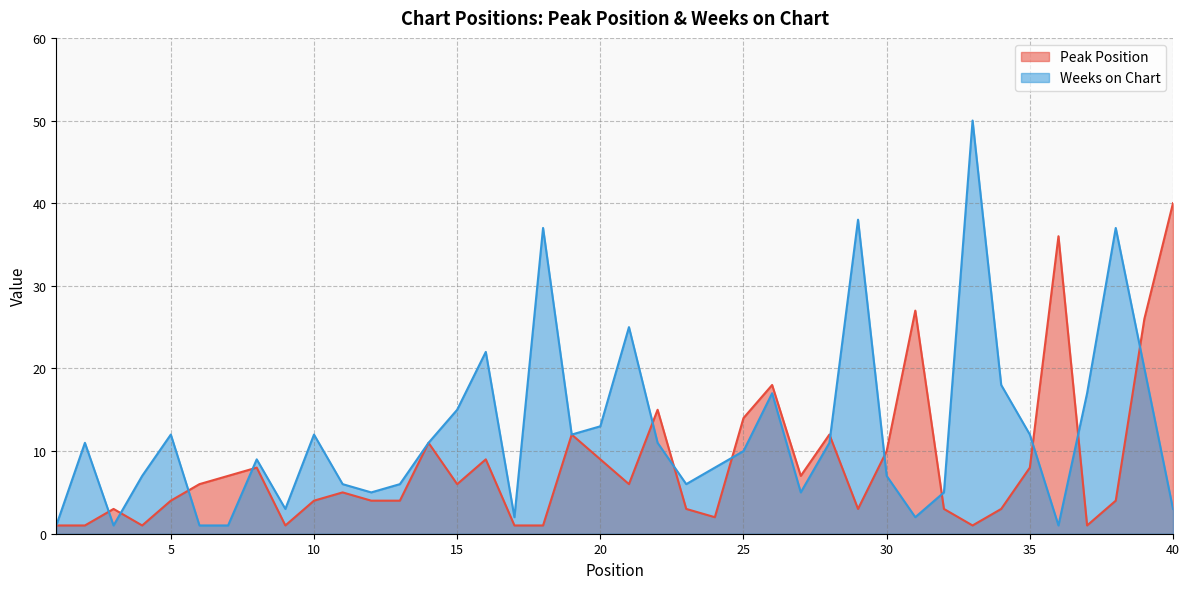

Rank the series by their maximum value, from lowest to highest.

Peak Position, Weeks on Chart